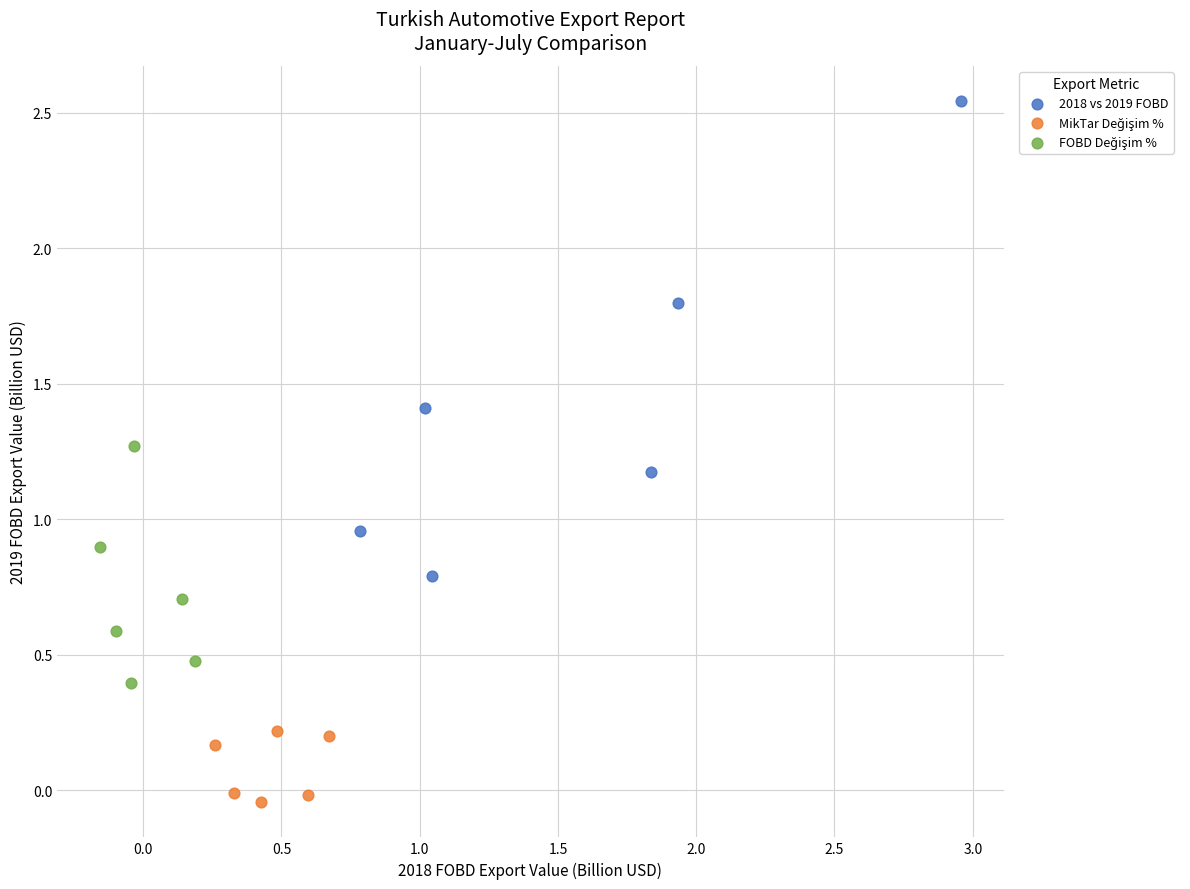

Which series reaches the maximum Y coordinate?

2018 vs 2019 FOBD